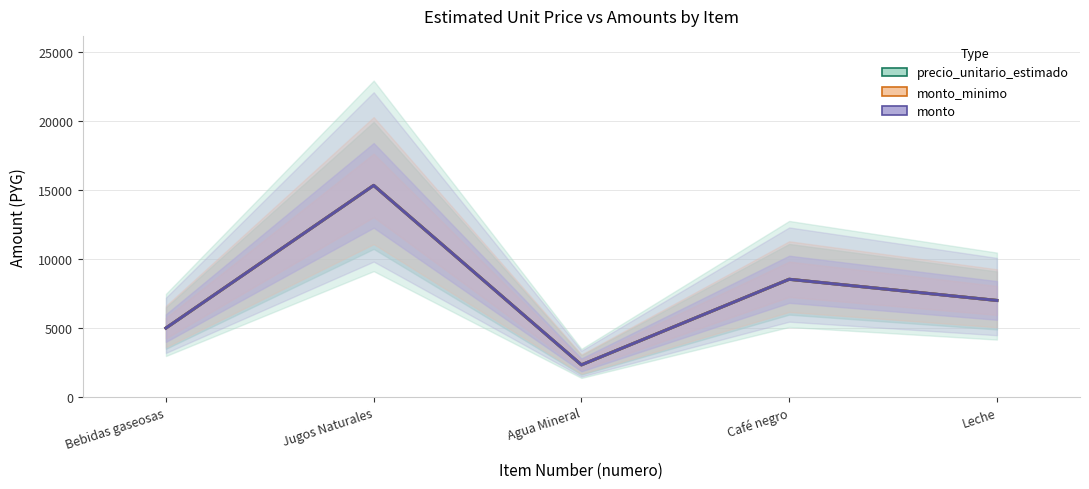

How many interior local valleys does the monto_minimo series have?

1